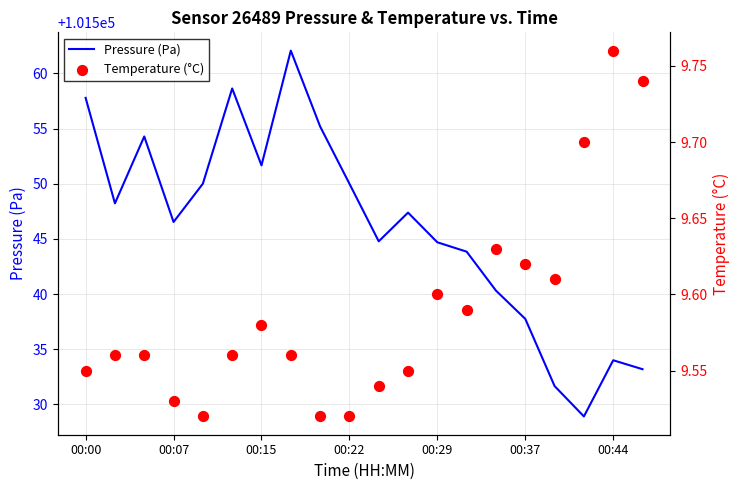

Is the value of Temperature (°C) at 15 greater than the value of Pressure (Pa) at 14?

No